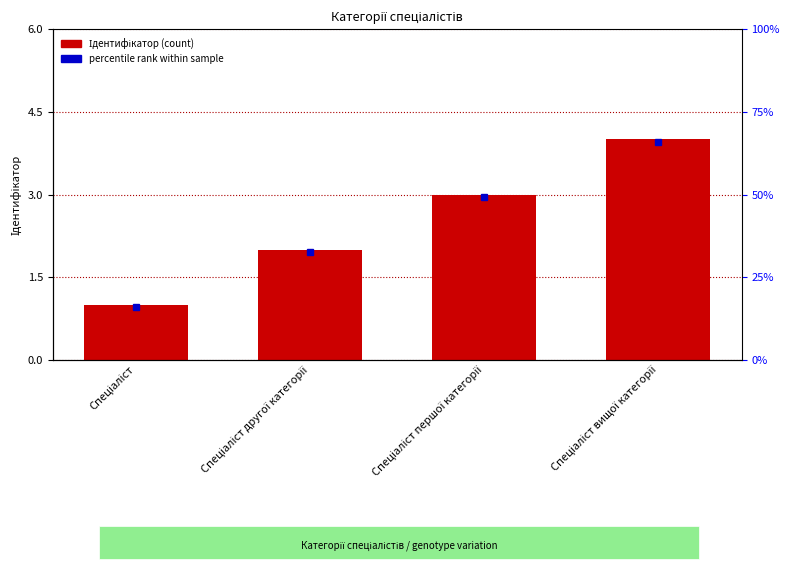

The value at Спеціаліст вищої категорії is 1. True or false?

False